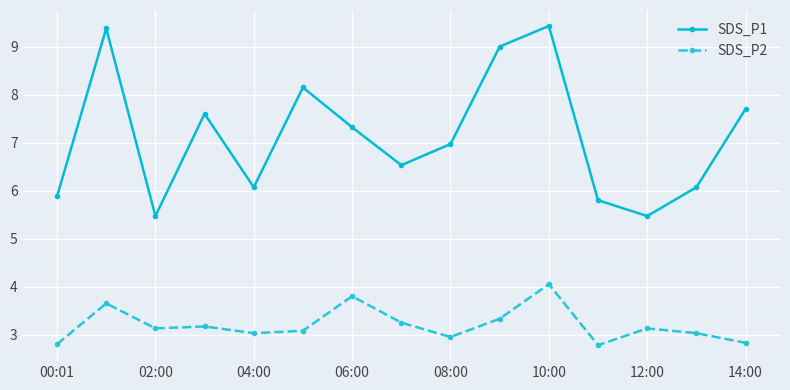

True or false: SDS_P1 and SDS_P2 cross at least once.

False